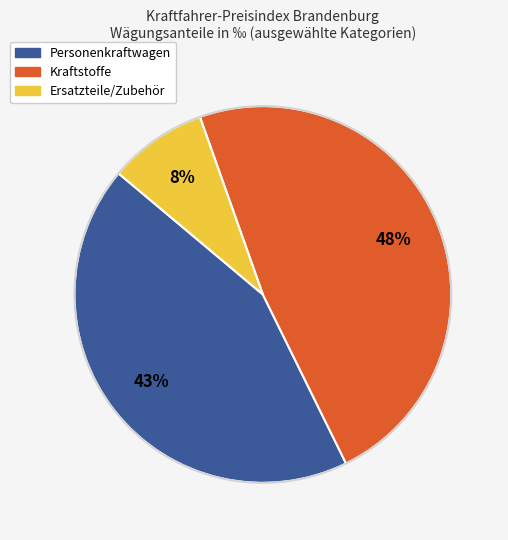

To the nearest percent, what is the average slice percentage?

33%